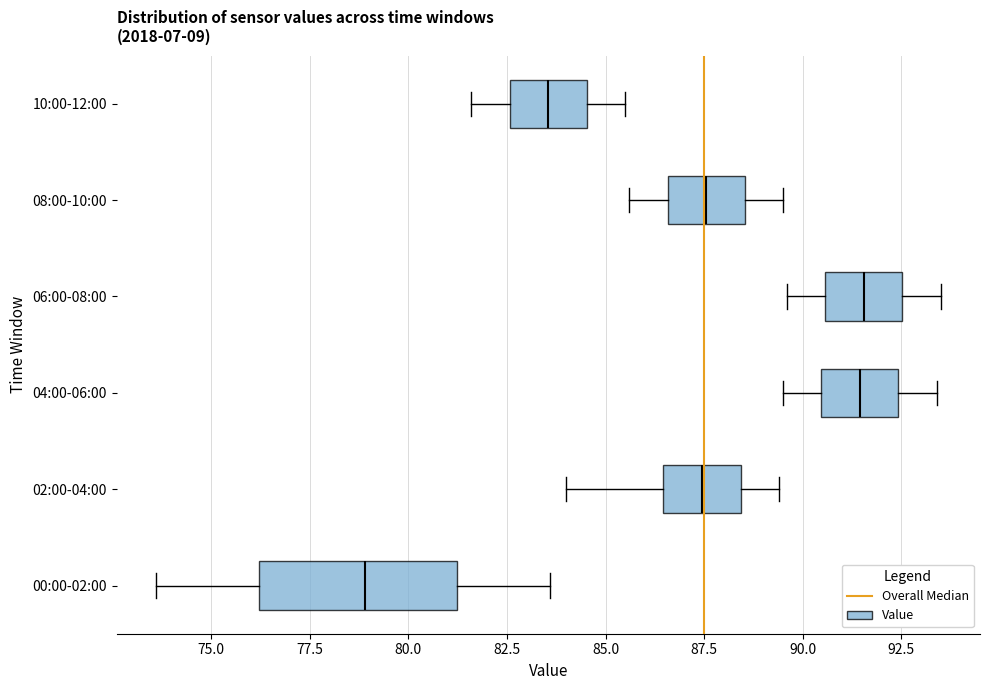

Where is the left edge of the box for 02:00-04:00 on the x-axis? The values are not printed on the chart, so give them approximately, as read against the axis.

86.5